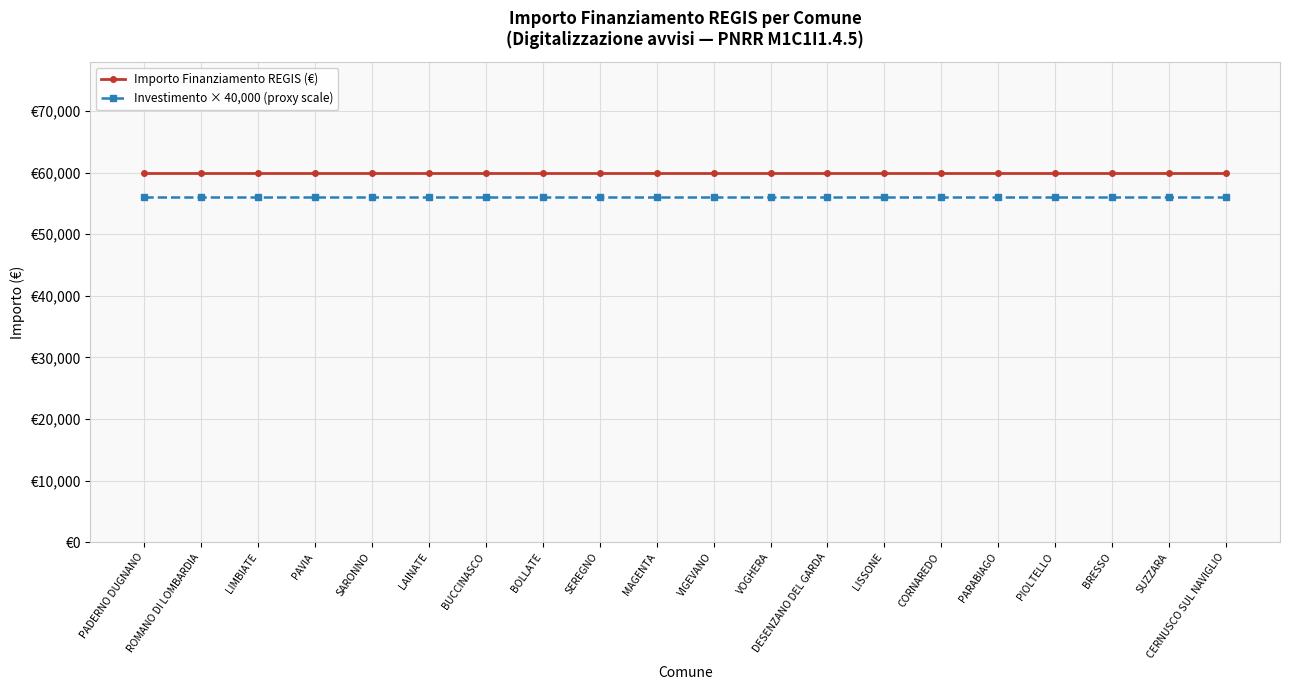

True or false: Investimento × 40,000 (proxy scale) has a value of 56000 at VIGEVANO.

True